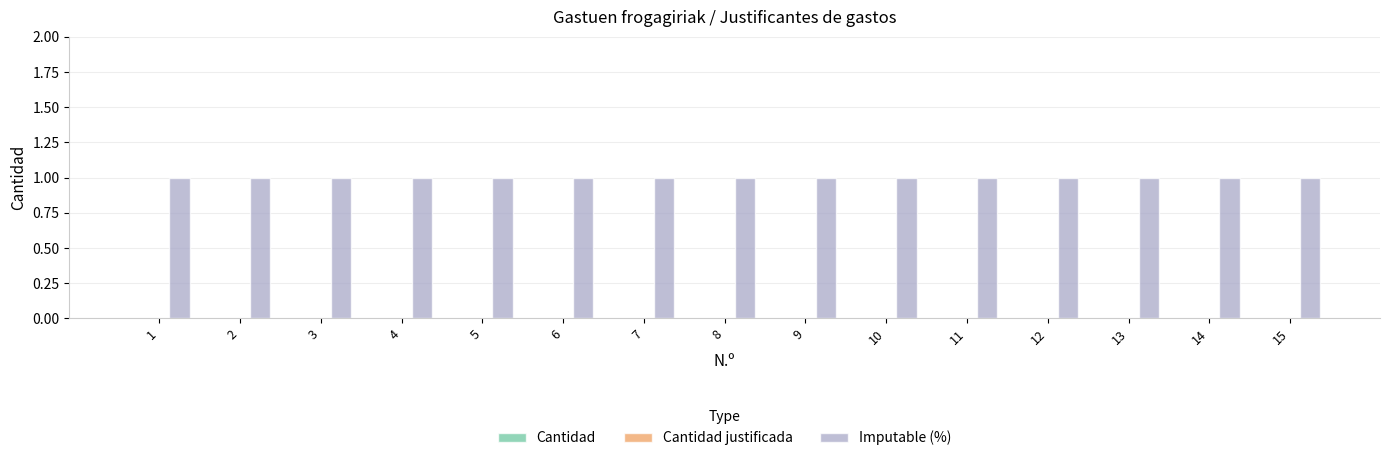

What is the spread (max minus min) of values at 9?

1